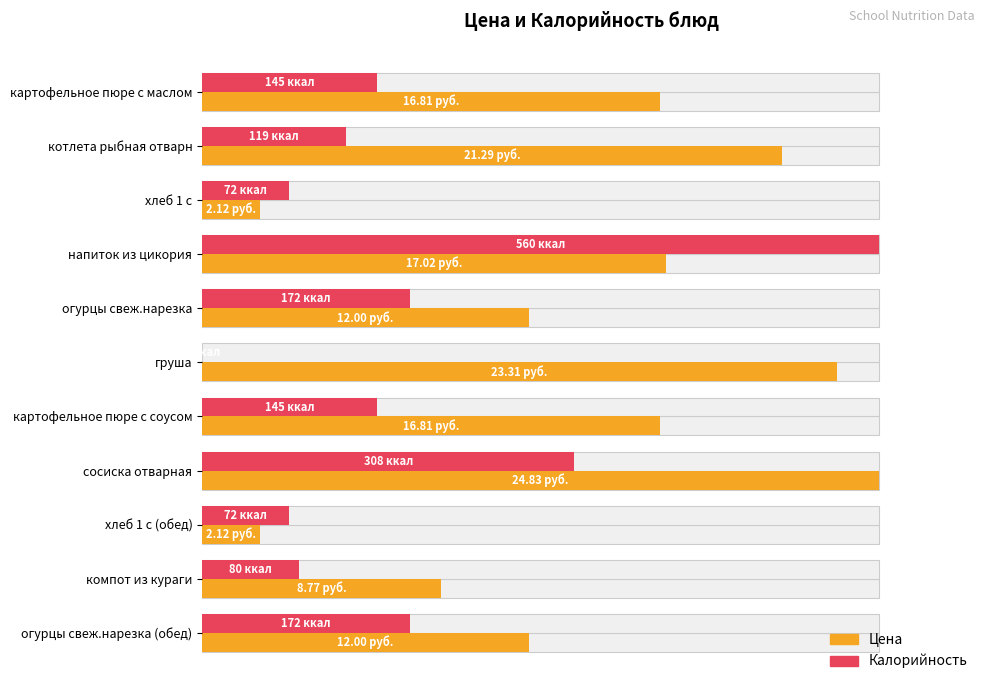

Is it true that Цена equals 13.5 at хлеб 1 с (обед)?

False